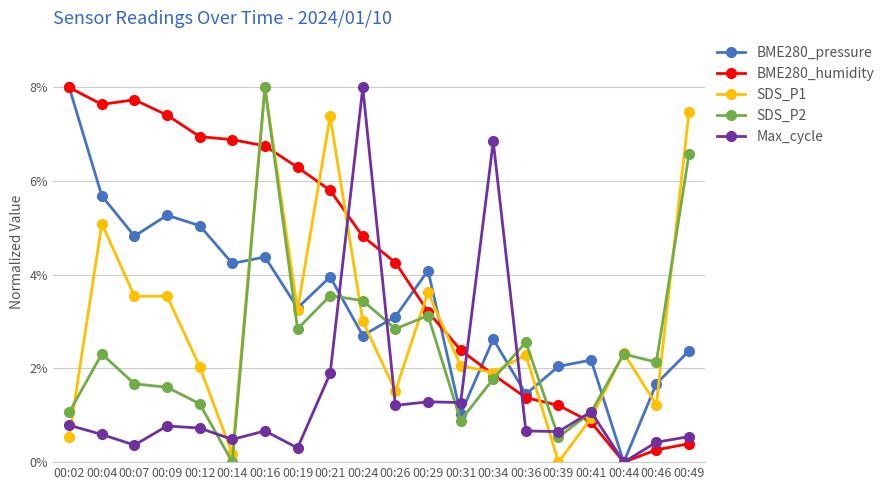

What is the spread (max minus min) of values at 00:49?

7.1